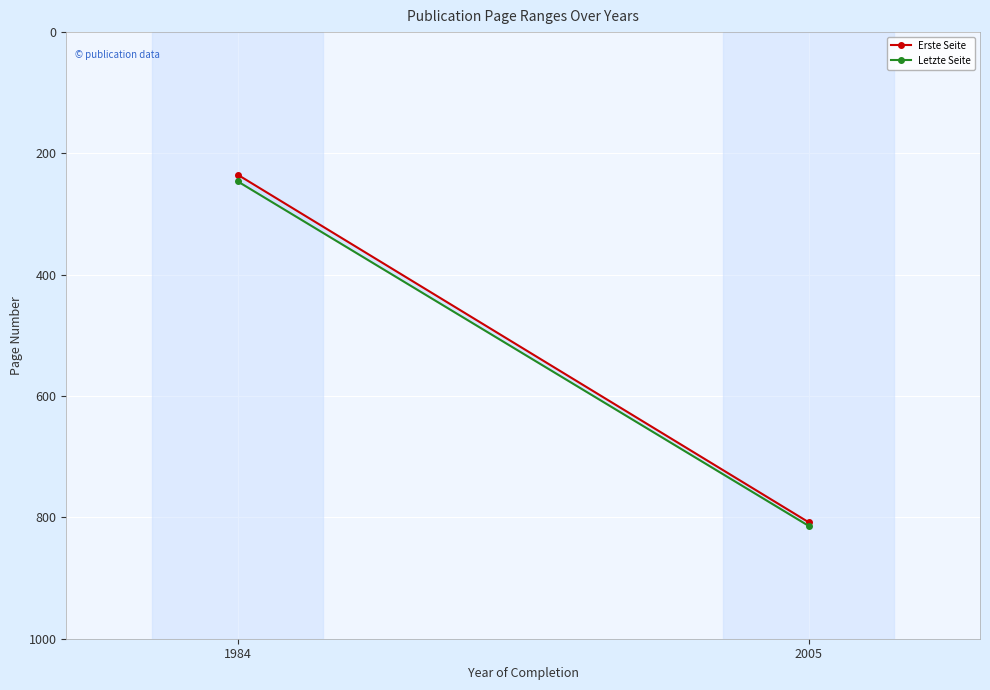

What are all the series names shown in the legend?

Erste Seite, Letzte Seite